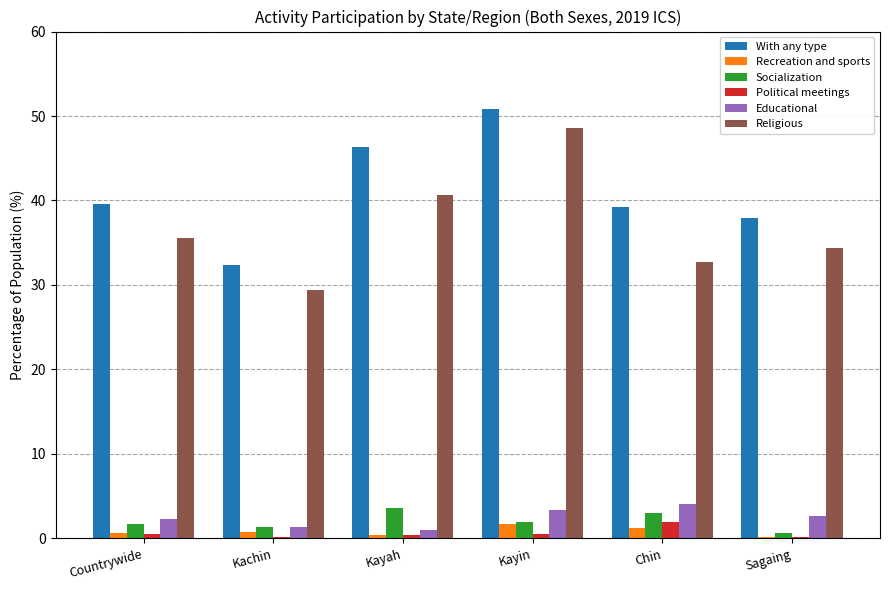

Does the chart contain stacked bars?

No